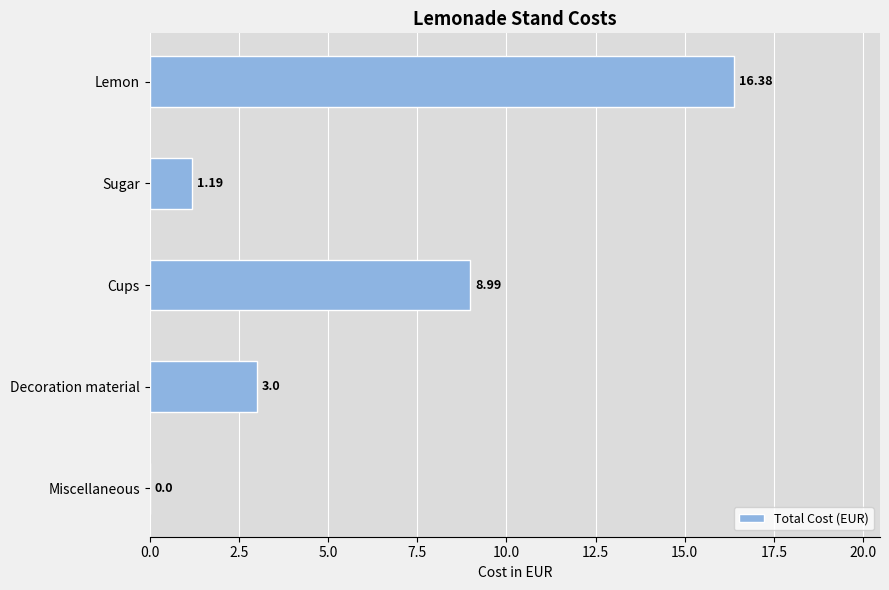

What is the average value?

5.9